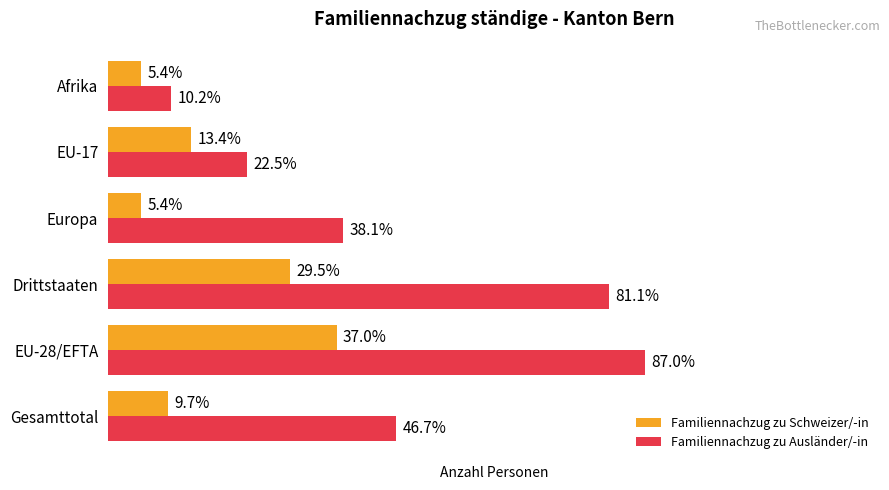

What are all the series names shown in the legend?

Familiennachzug zu Schweizer/-in, Familiennachzug zu Ausländer/-in